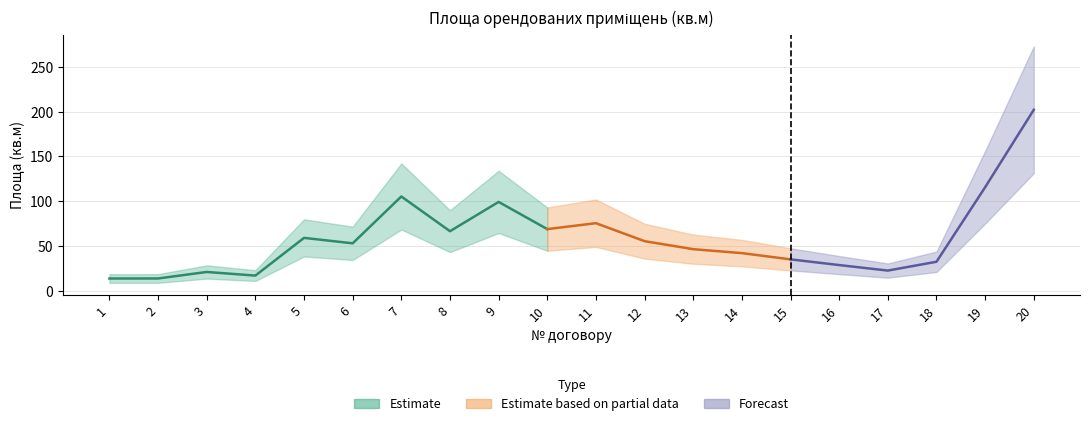

What is the sum of all values?

1175.3